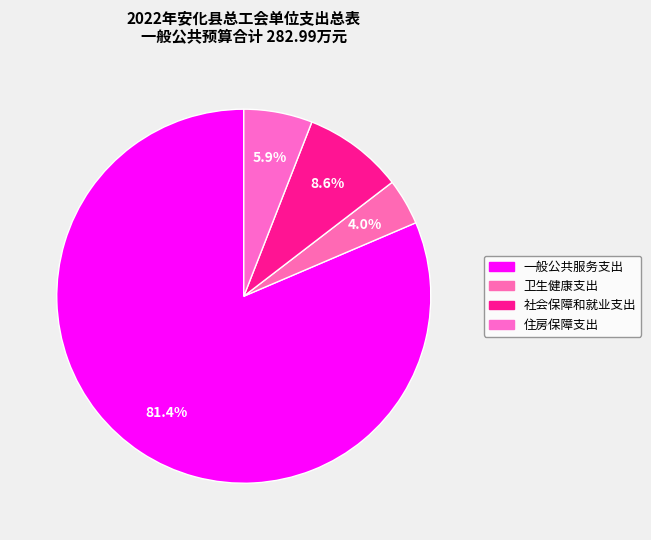

To the nearest percent, what is the difference between the 卫生健康支出 and 社会保障和就业支出 slice percentages?

5%